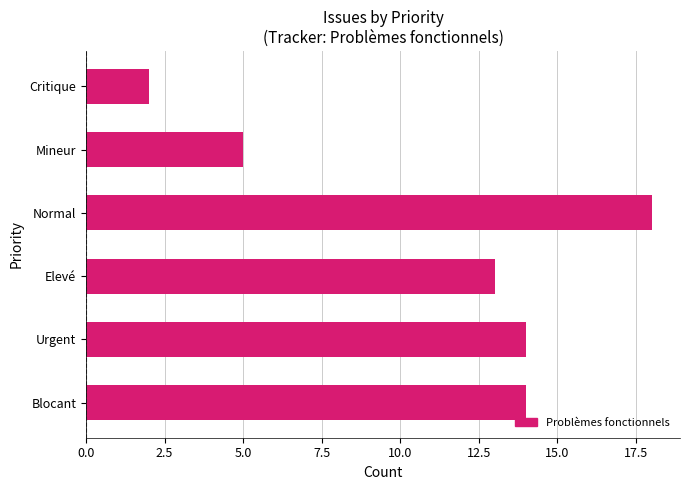

What is the maximum value shown in the chart?

18